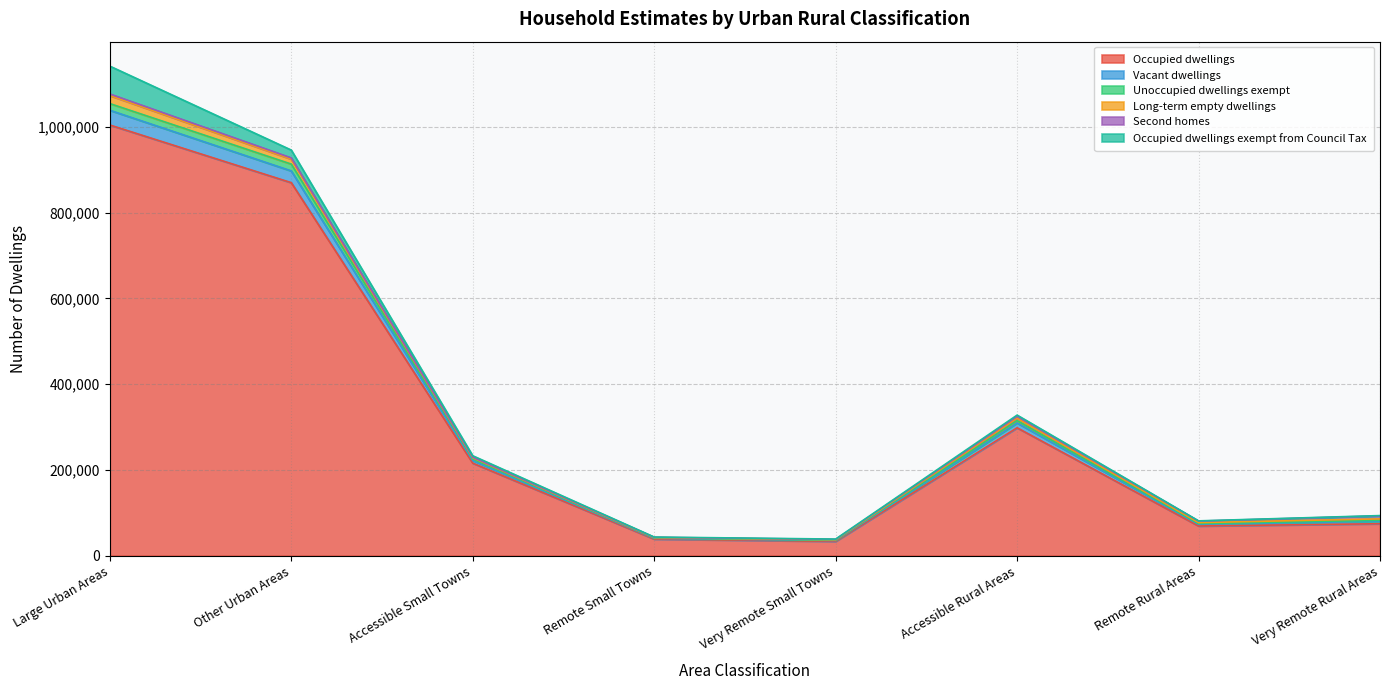

Where is the first local maximum for Vacant dwellings?

Accessible Rural Areas